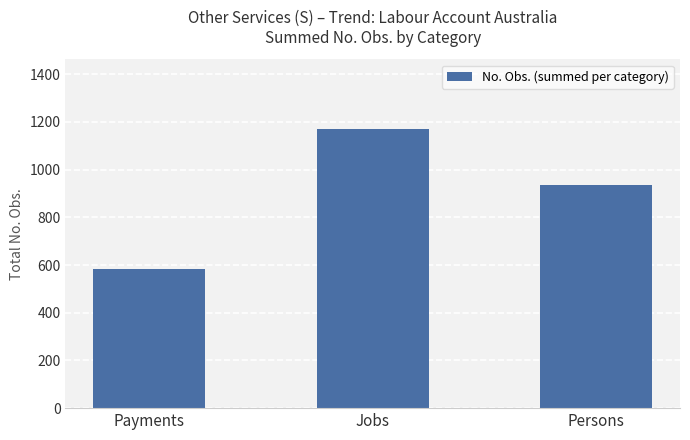

At which label is the value closest to 877?

Persons